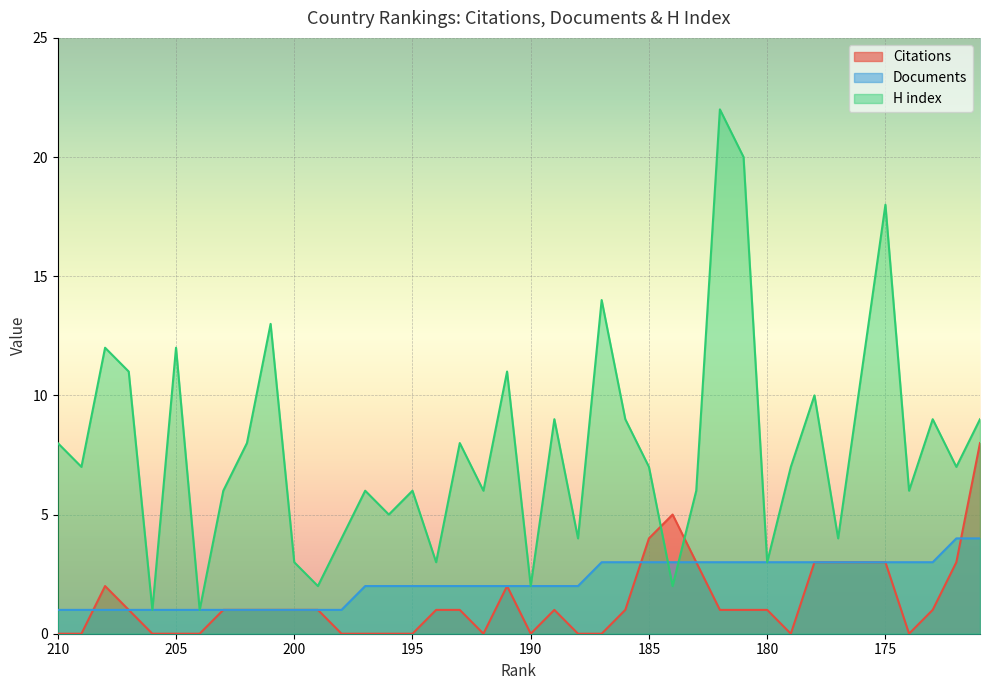

Count the number of categories in the chart.

40